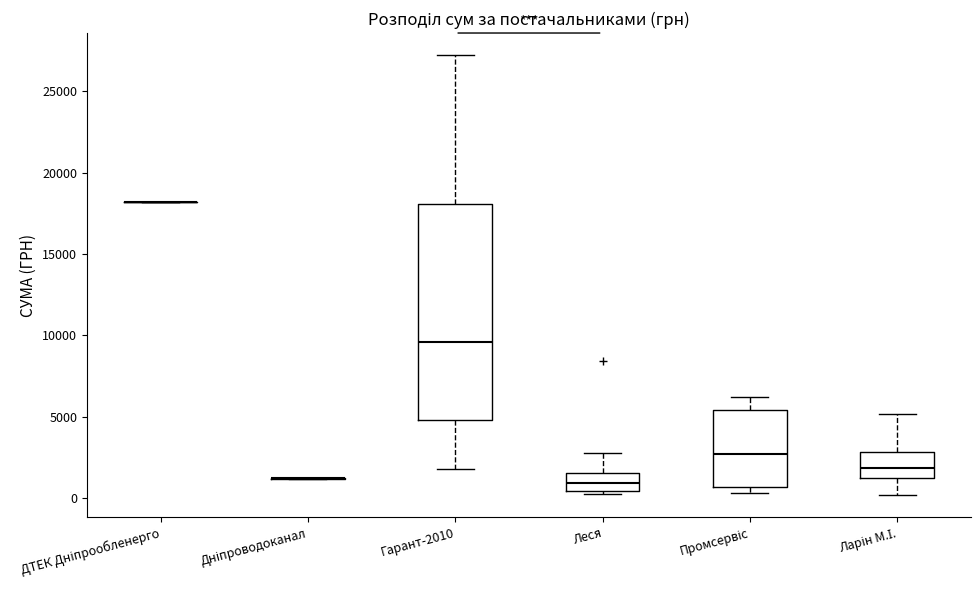

Comparing the boxes themselves (not the whiskers), which one is the tallest?

Гарант-2010